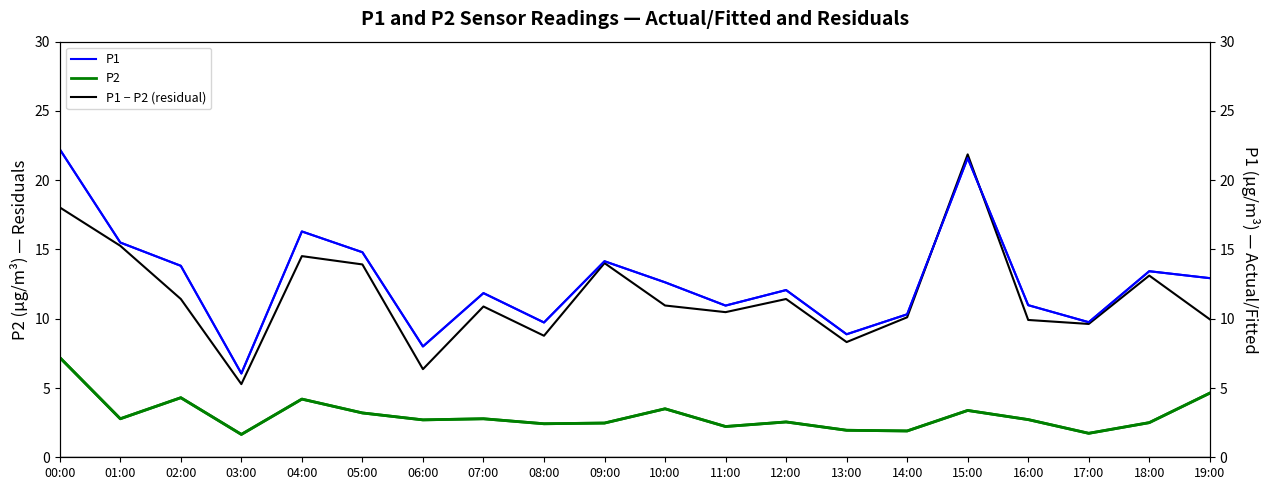

True or false: P1 has a value of 14.8 at 05:00.

True